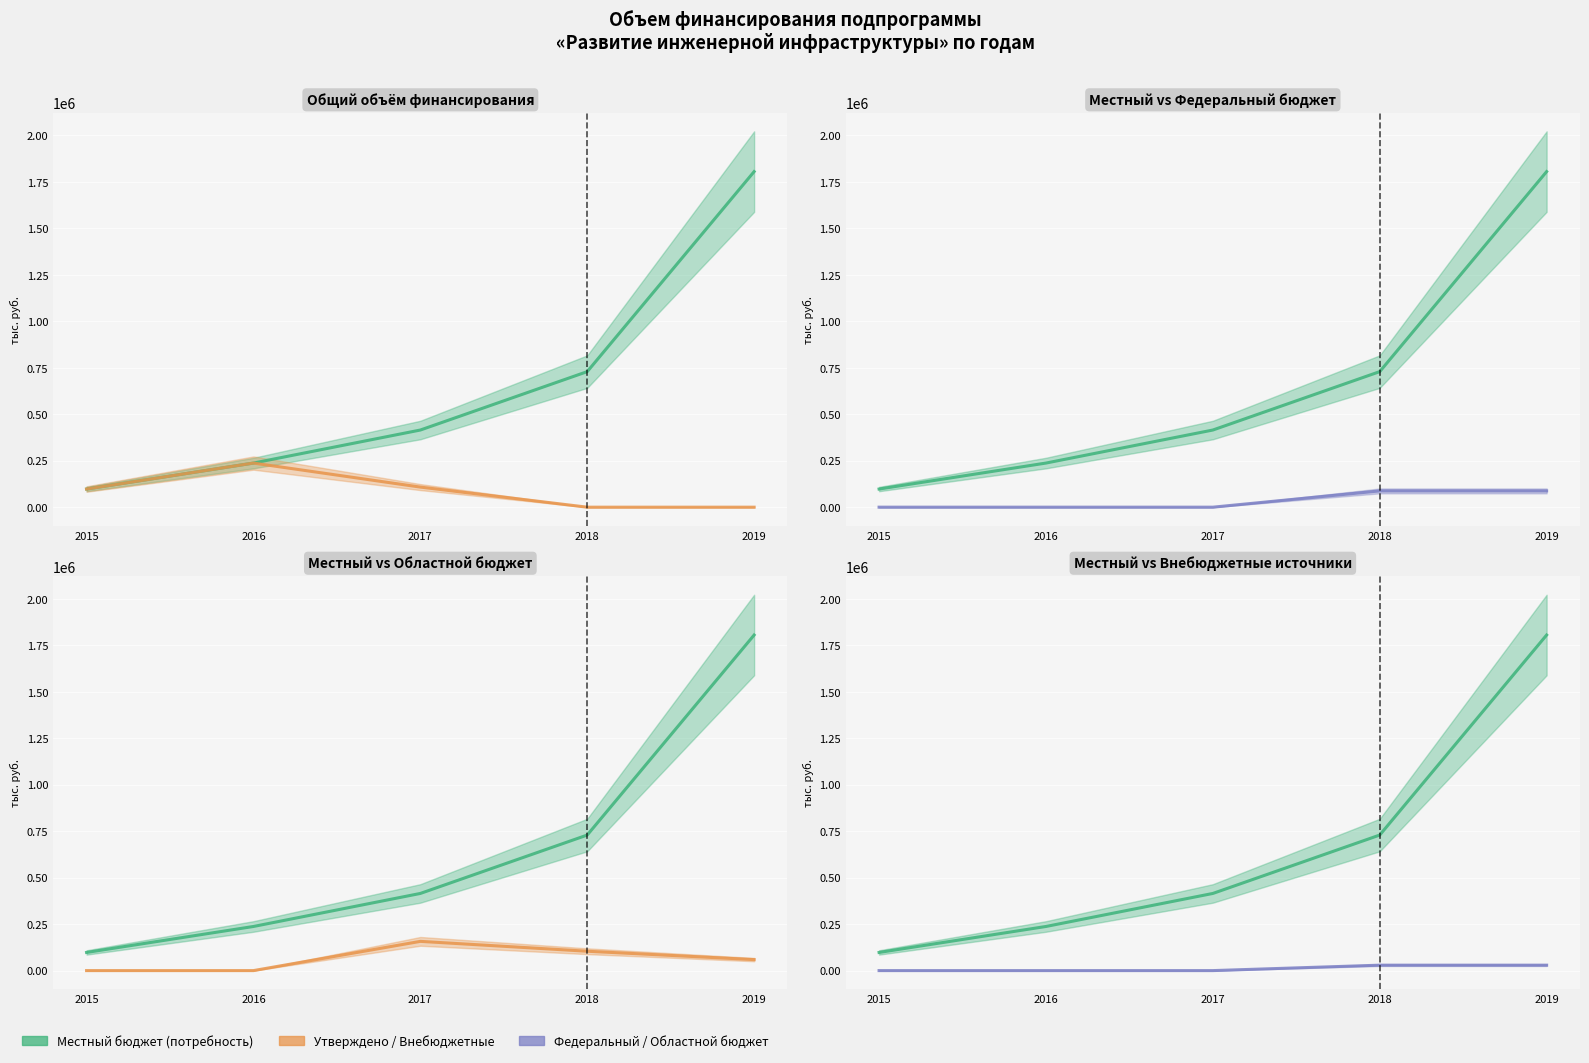

What is the difference between the утверждено values at 2017 and 2015?

10474.0